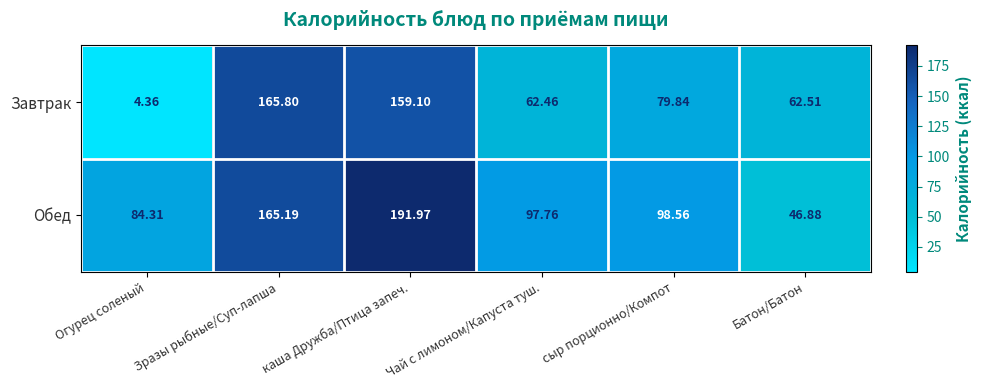

At which label does Завтрак first exceed 79?

Зразы рыбные/Суп-лапша